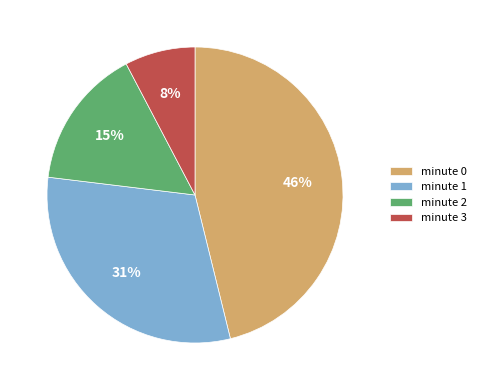

Does any single category account for the majority?

No